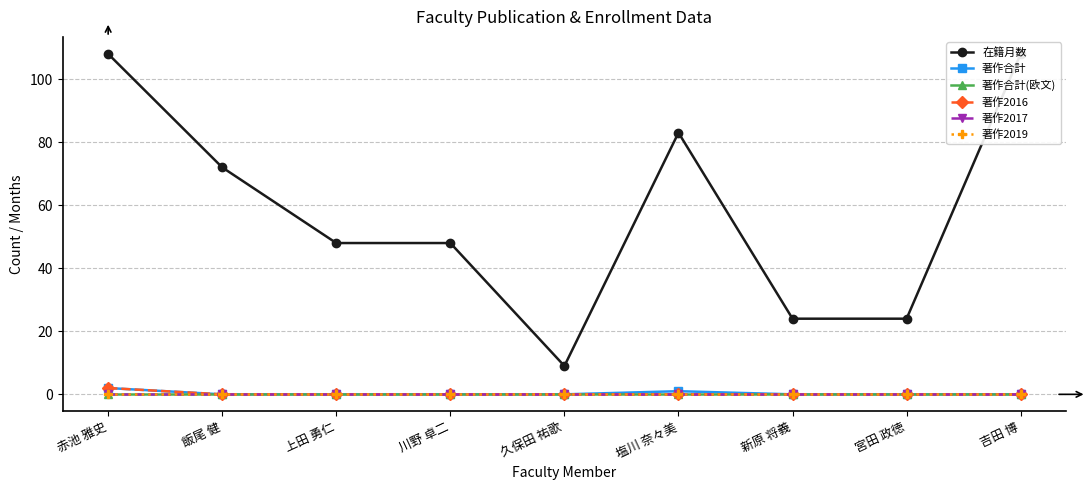

What position from the left is 川野 卓二?

4